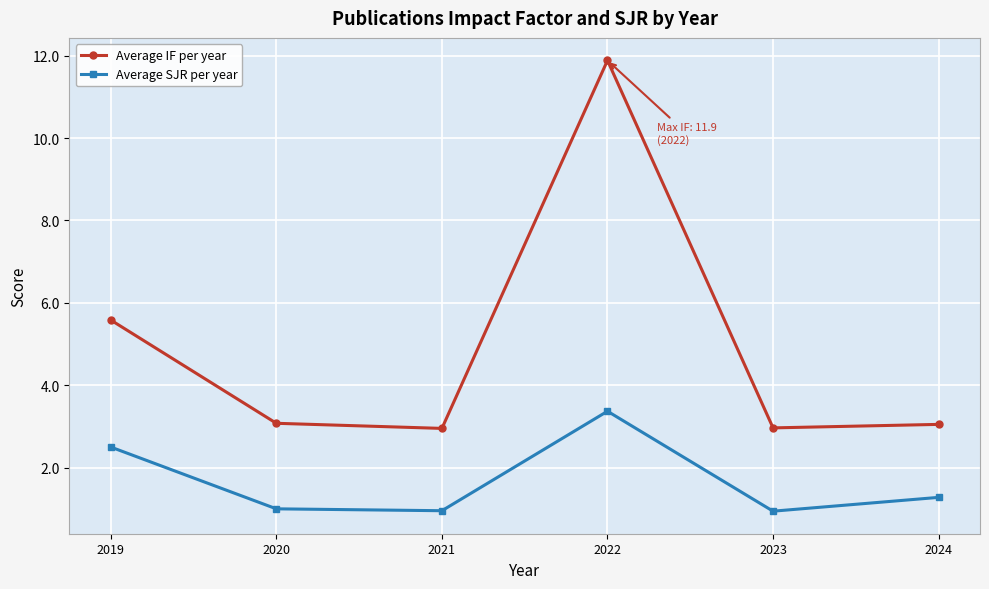

How many distinct data groups are displayed?

2